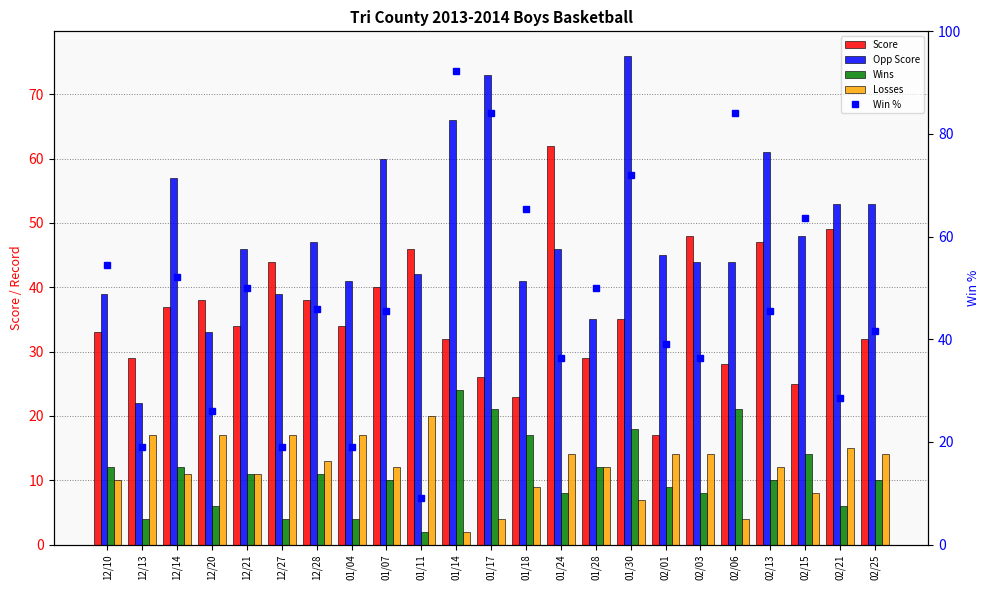

What are all the series names shown in the legend?

Score, Opp Score, Wins, Losses, Win %